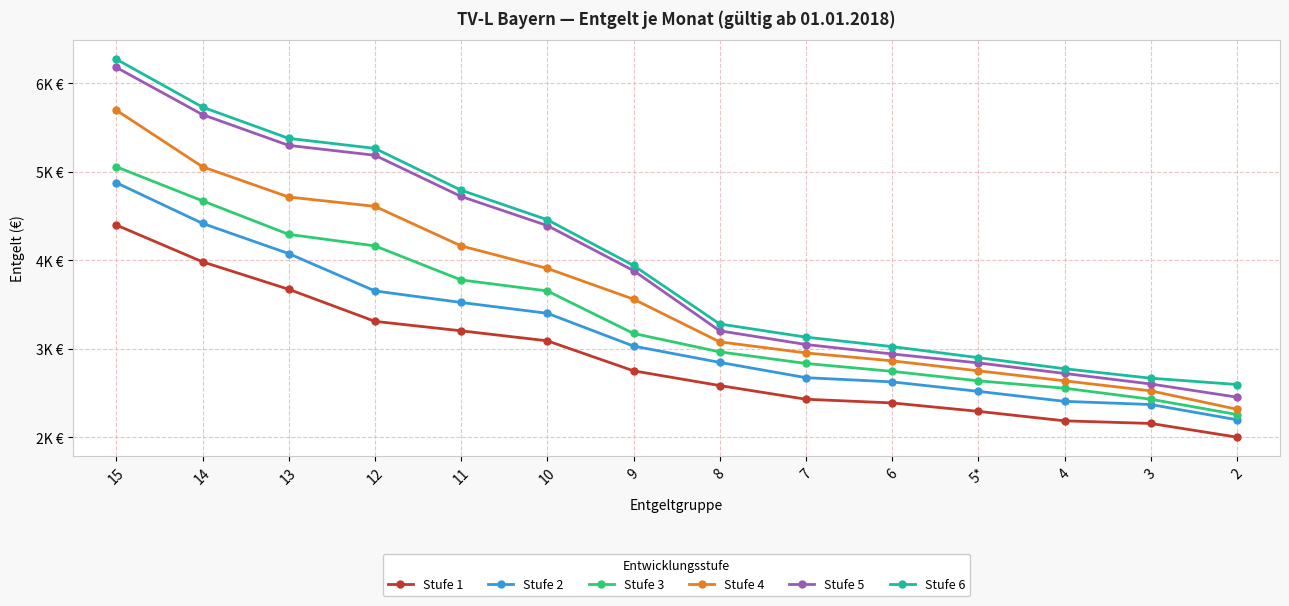

What is the value of the Stufe 6 point at the 8th from the left?

3279.7